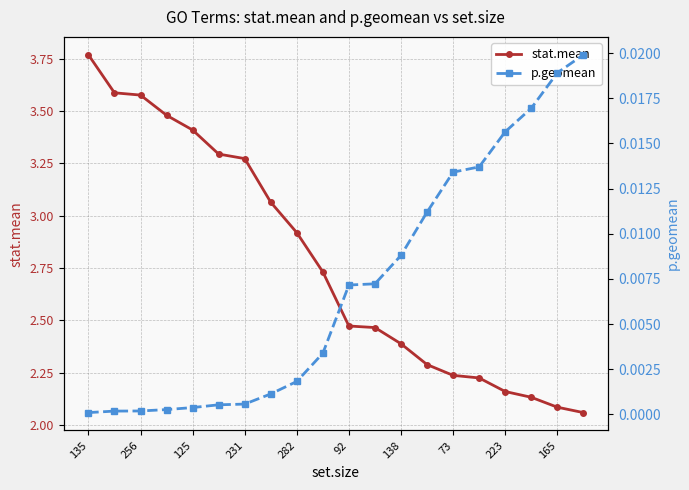

Where is p.geomean nearest to the value 0?

135